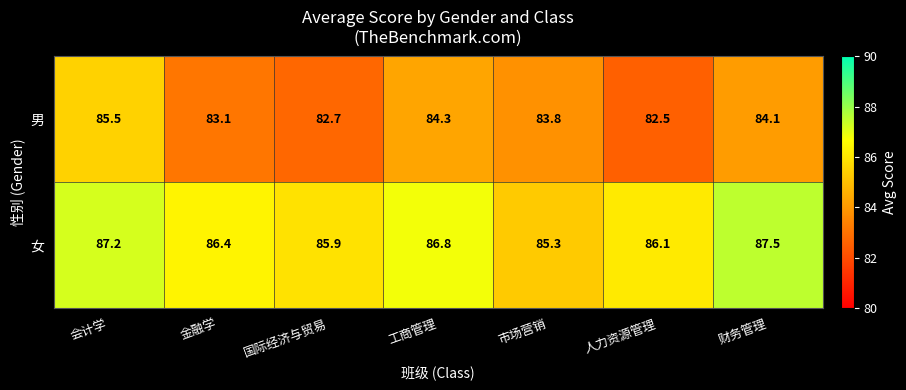

Read the 女 value at 财务管理.

87.5